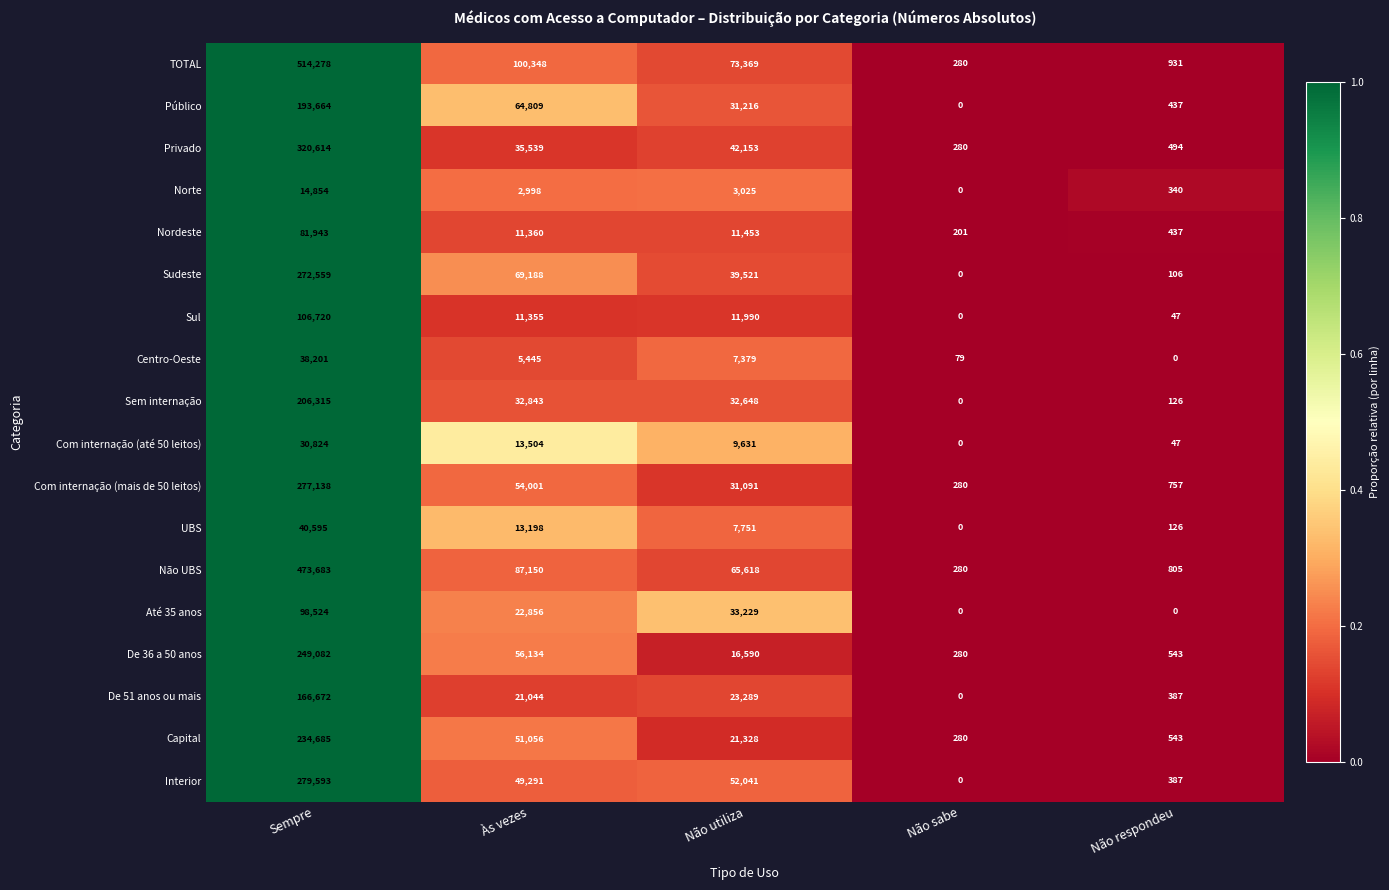

The Nordeste series shows 11453 at Não utiliza. True or false?

True